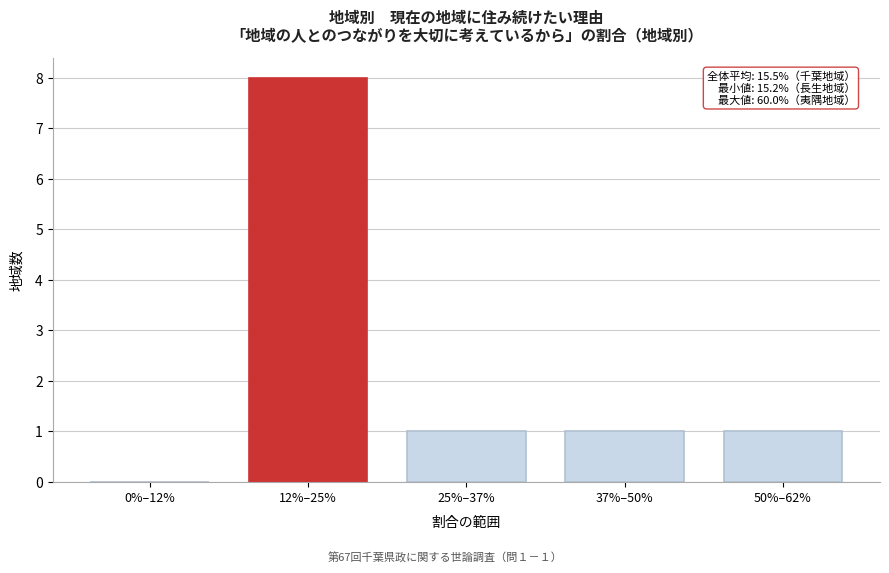

Reading left to right, extract all data points from this chart.

0%–12%=0	12%–25%=8	25%–37%=1	37%–50%=1	50%–62%=1